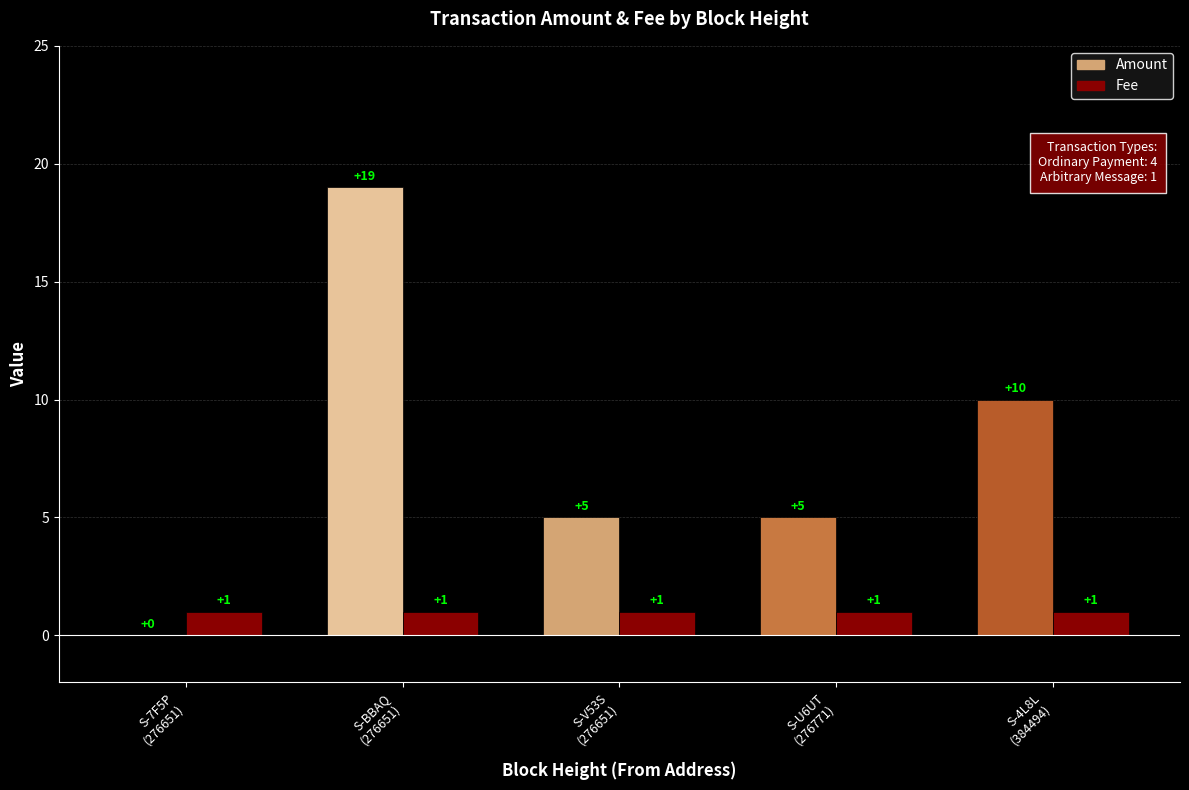

How many bars are there in each group?

2